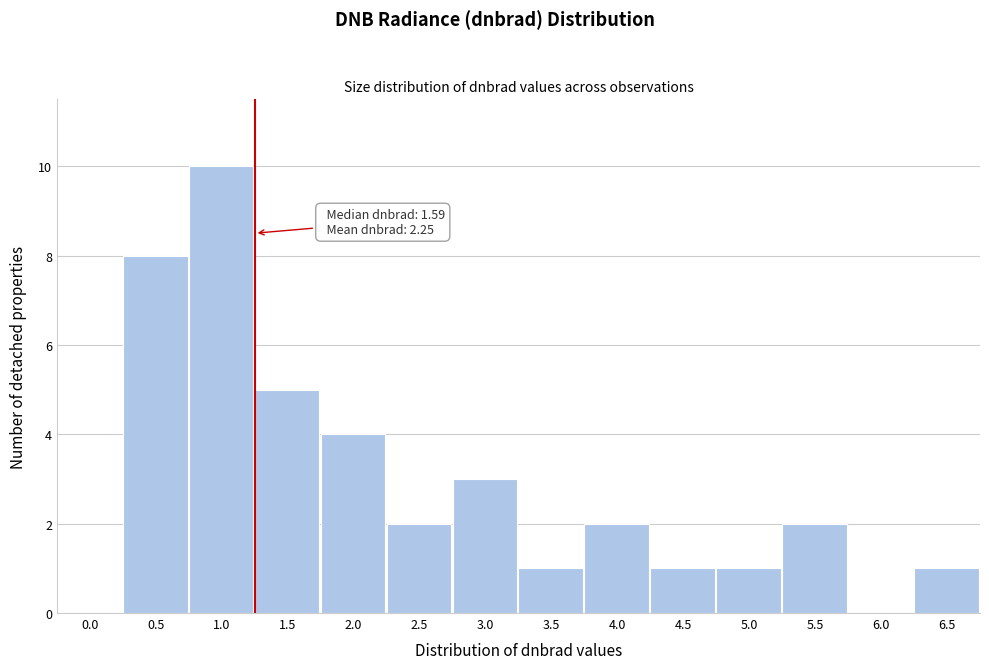

Reading right to left, extract all data points from this chart.

6.5=1	6.0=0	5.5=2	5.0=1	4.5=1	4.0=2	3.5=1	3.0=3	2.5=2	2.0=4	1.5=5	1.0=10	0.5=8	0.0=0